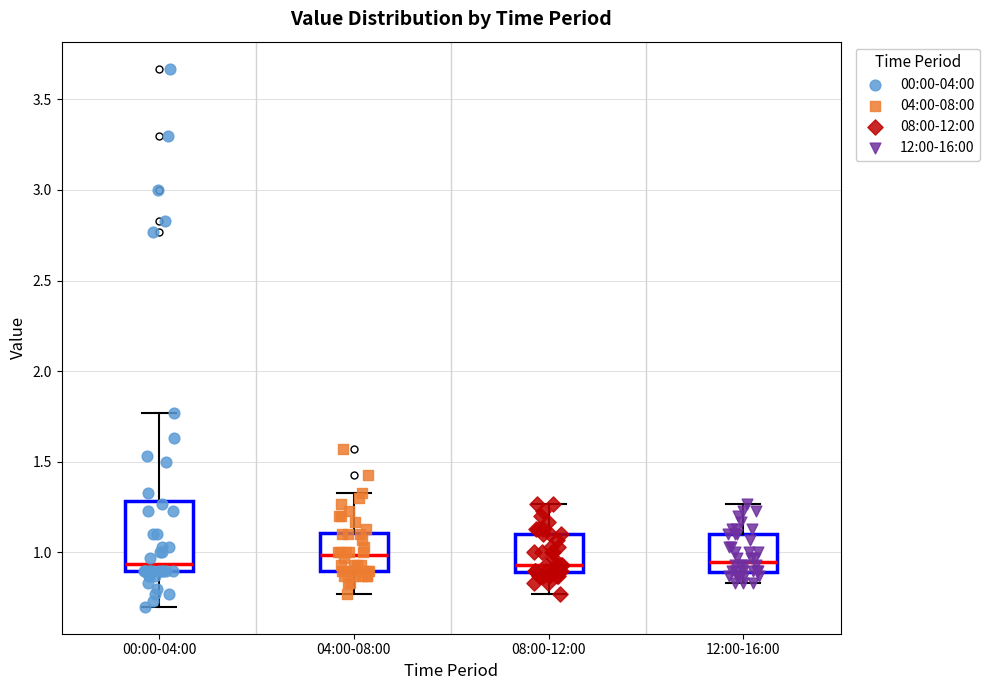

Reading left to right, read every box against the y-axis: the position of its median line, the range the box covers, and the ends of its whiskers. The values are not printed on the chart, so give them approximately, as read against the axis.

00:00-04:00: median 0.95, box 0.90 to 1.30, whiskers 0.70 to 1.75
04:00-08:00: median 1.00, box 0.90 to 1.10, whiskers 0.75 to 1.35
08:00-12:00: median 0.95, box 0.90 to 1.10, whiskers 0.75 to 1.25
12:00-16:00: median 0.95, box 0.90 to 1.10, whiskers 0.85 to 1.25